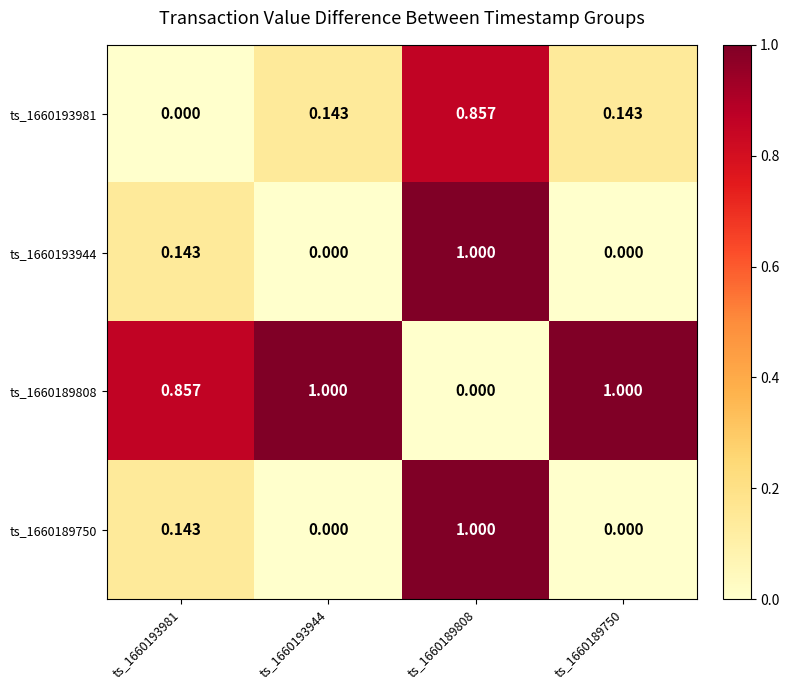

Is the value of ts_1660193944 at ts_1660189750 greater than the value of ts_1660189750 at ts_1660189808?

No